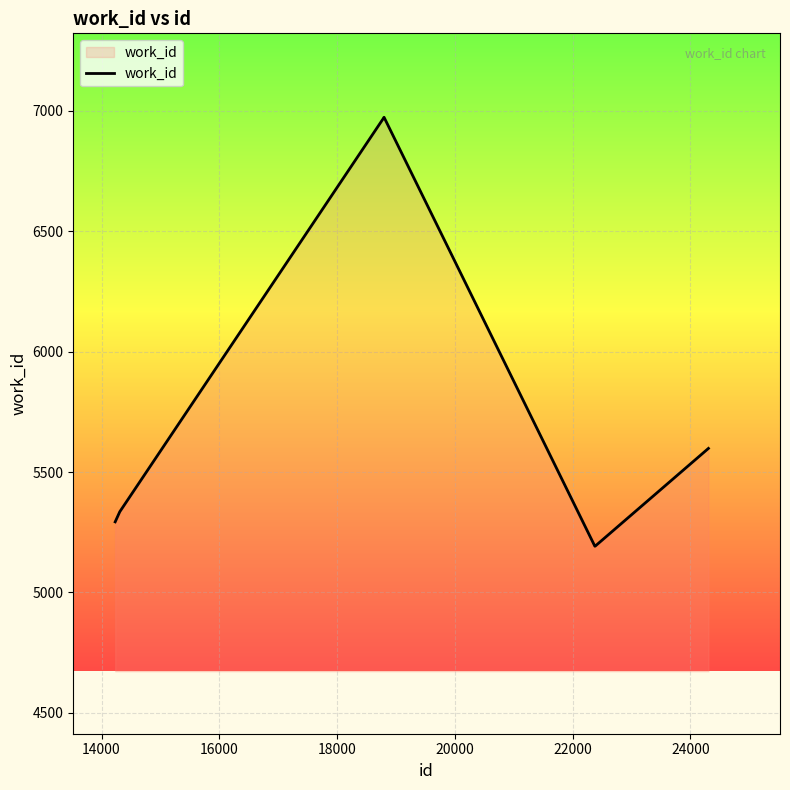

How many lines are shown in the chart?

1